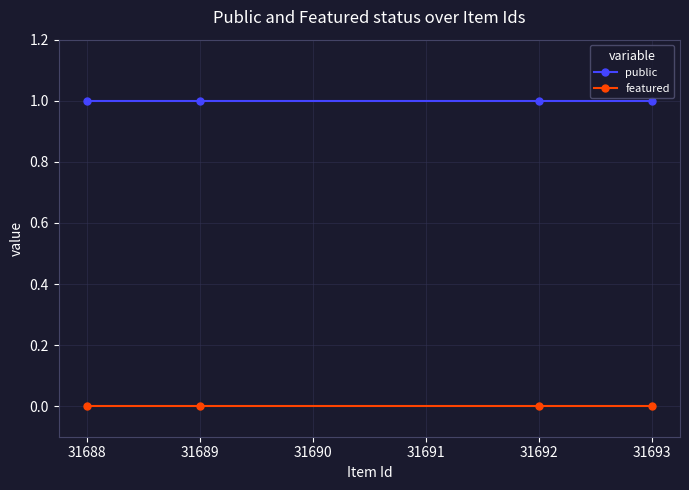

What is the difference between the highest and lowest values at 31688?

1